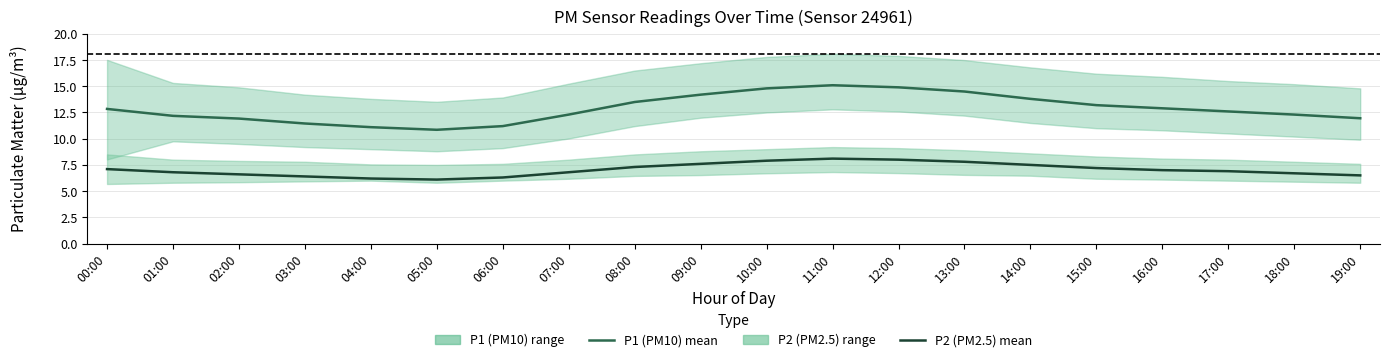

What is the average value of the P1 (PM10) mean series?

12.9